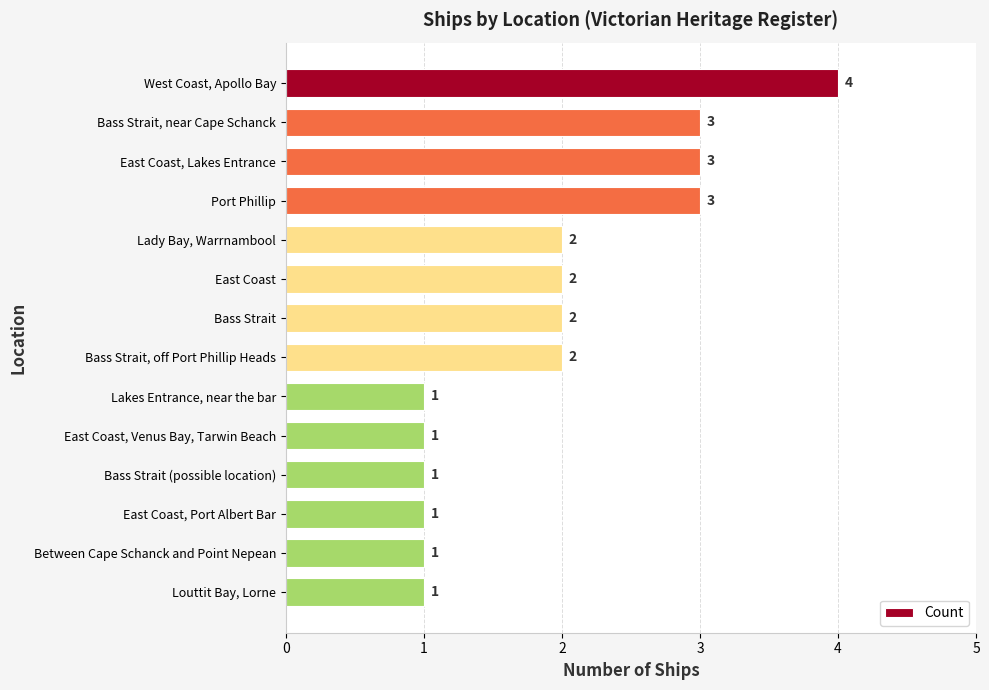

Between Port Phillip and East Coast, Port Albert Bar, which is larger?

Port Phillip